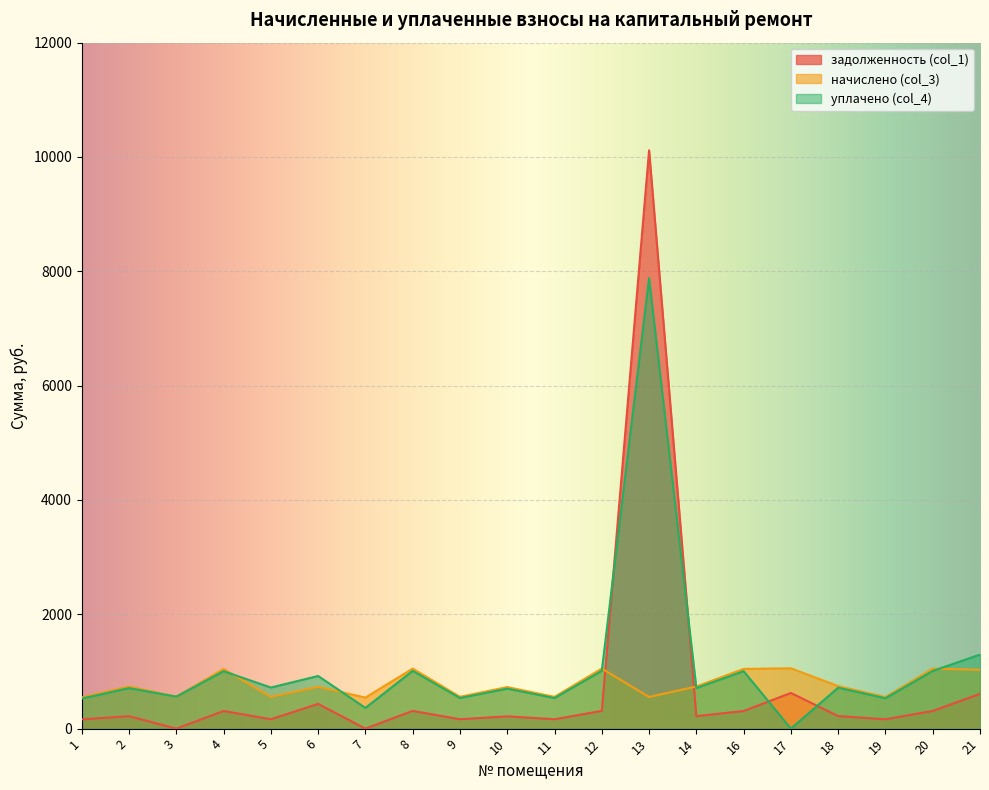

How many values in the уплачено (col_4) series are below 716?

10